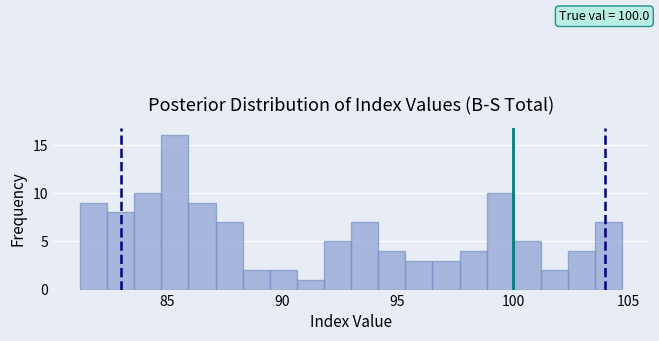

Around what value on the x-axis is the tallest bar? Give the approximate position of its centre, as read against the axis.

85.5